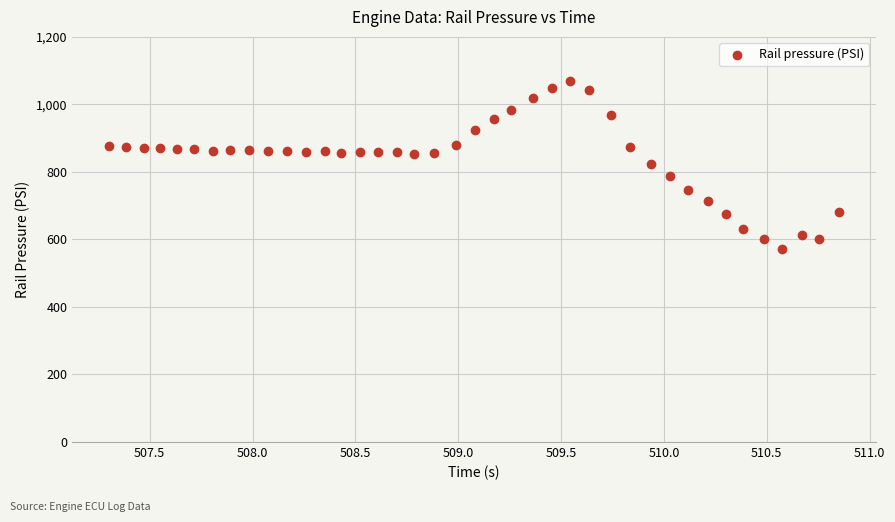

What is the range of Y values (max minus min)?

499.7